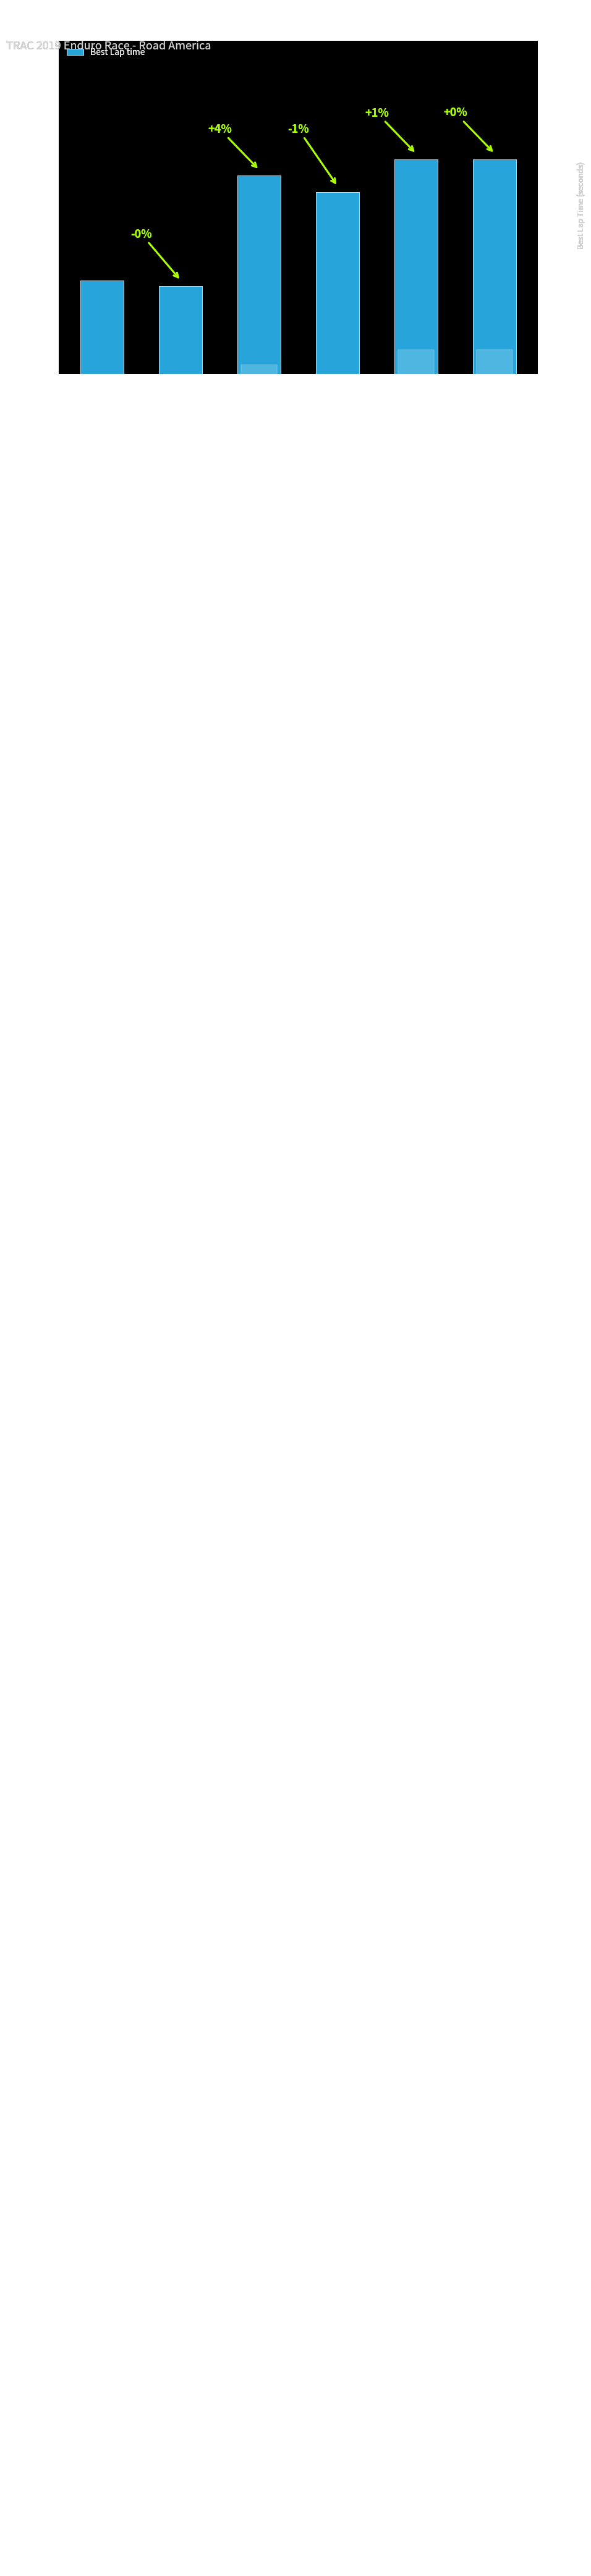

What position from the right is 4th?

3